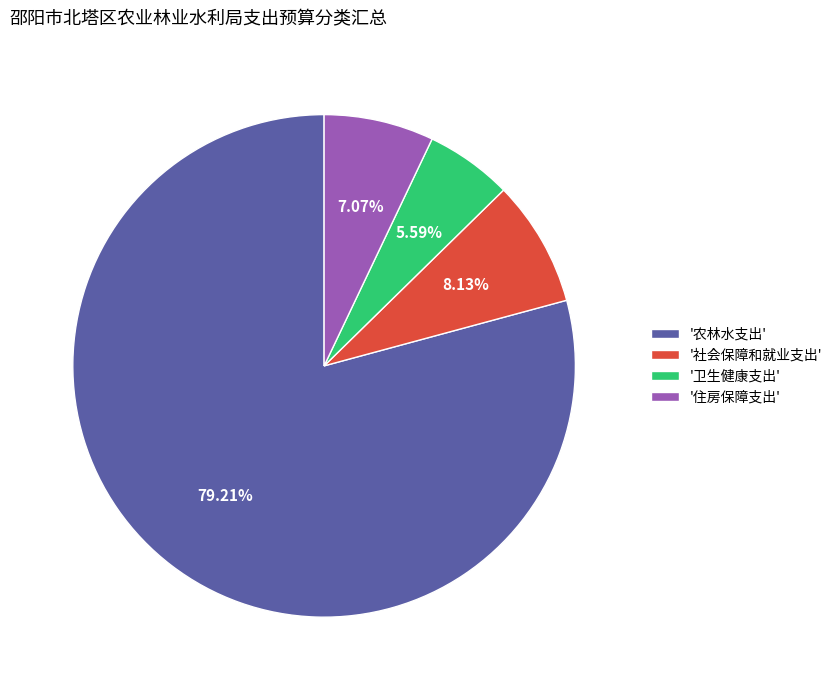

Do '社会保障和就业支出' and '卫生健康支出' together represent more than half of the pie?

No